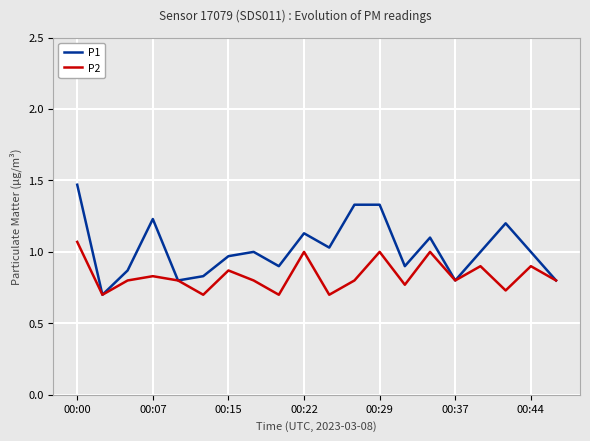

List the series in order of their peak value, lowest first.

P2, P1